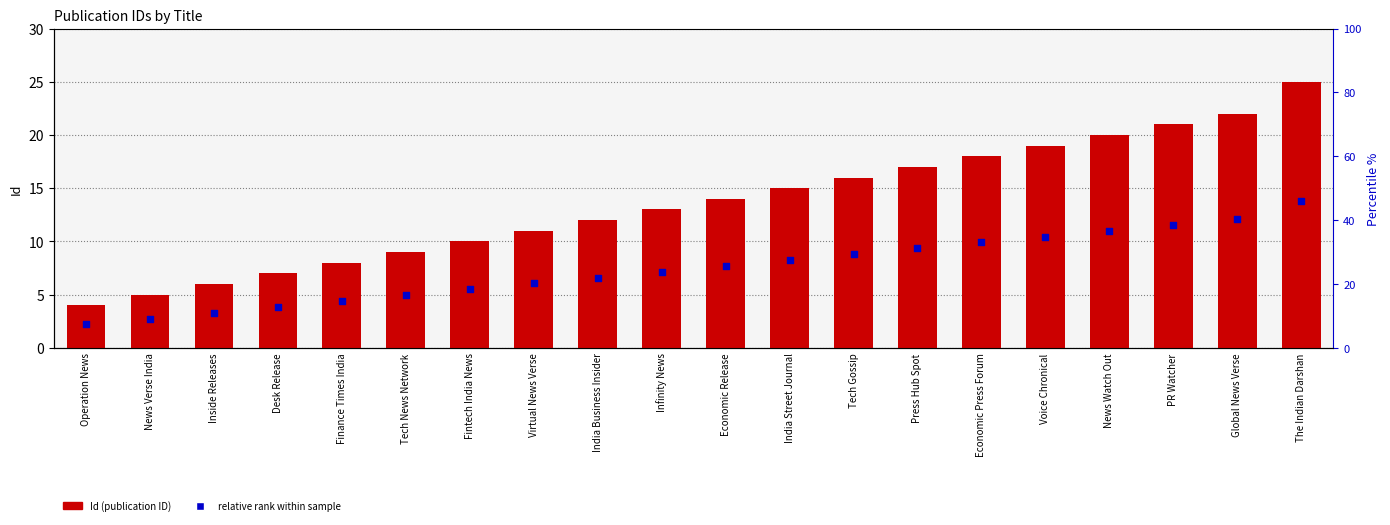

What is the total value across all series at Tech News Network?

13.9